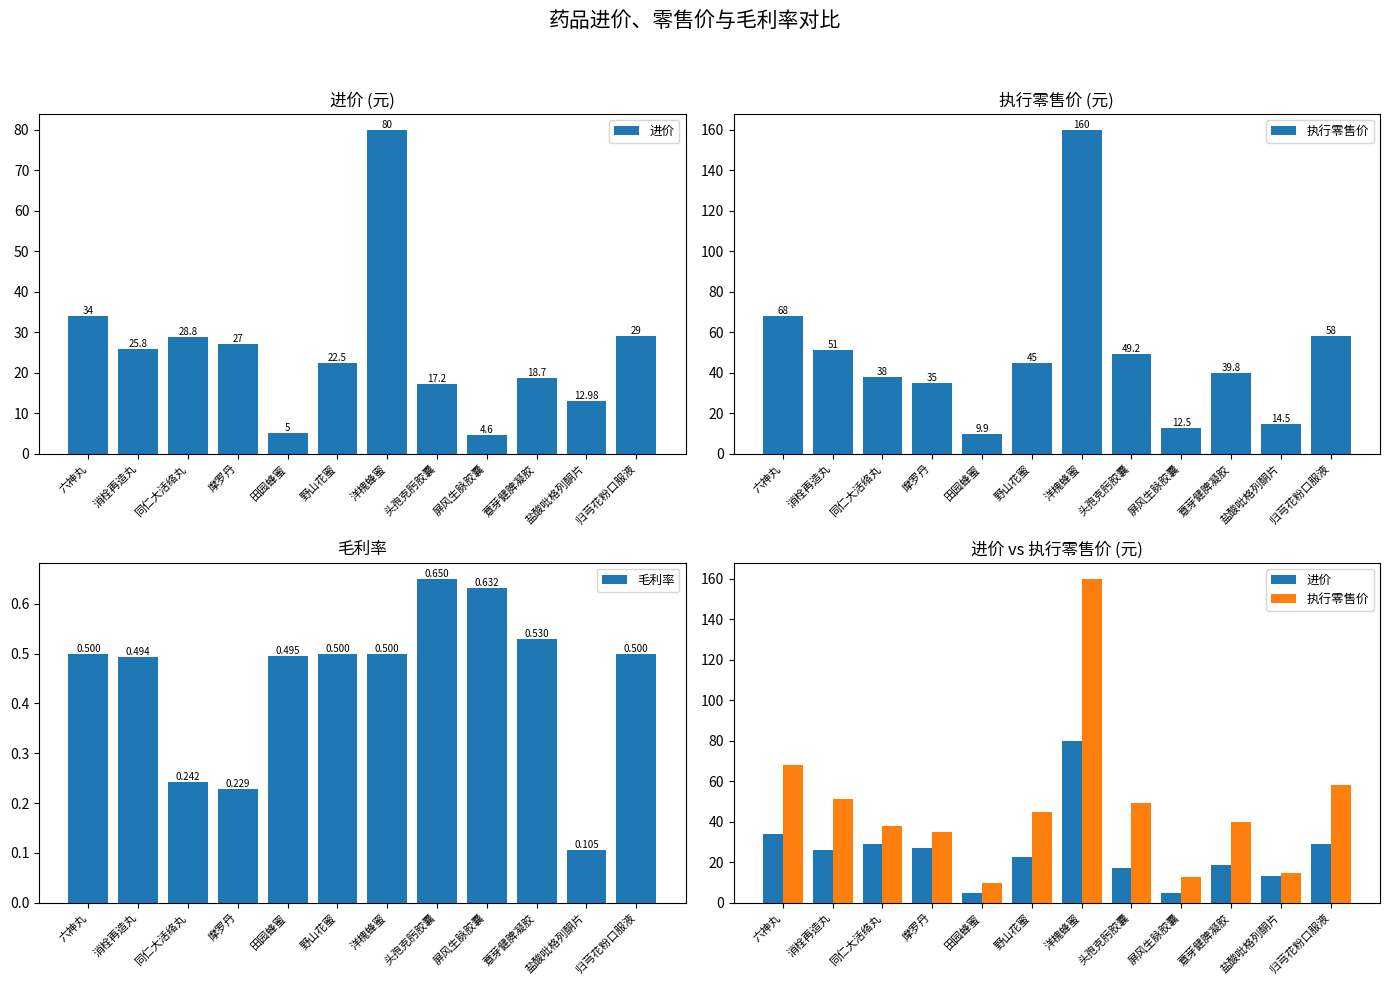

Rank the series by their maximum value, from lowest to highest.

毛利率, 进价, 执行零售价